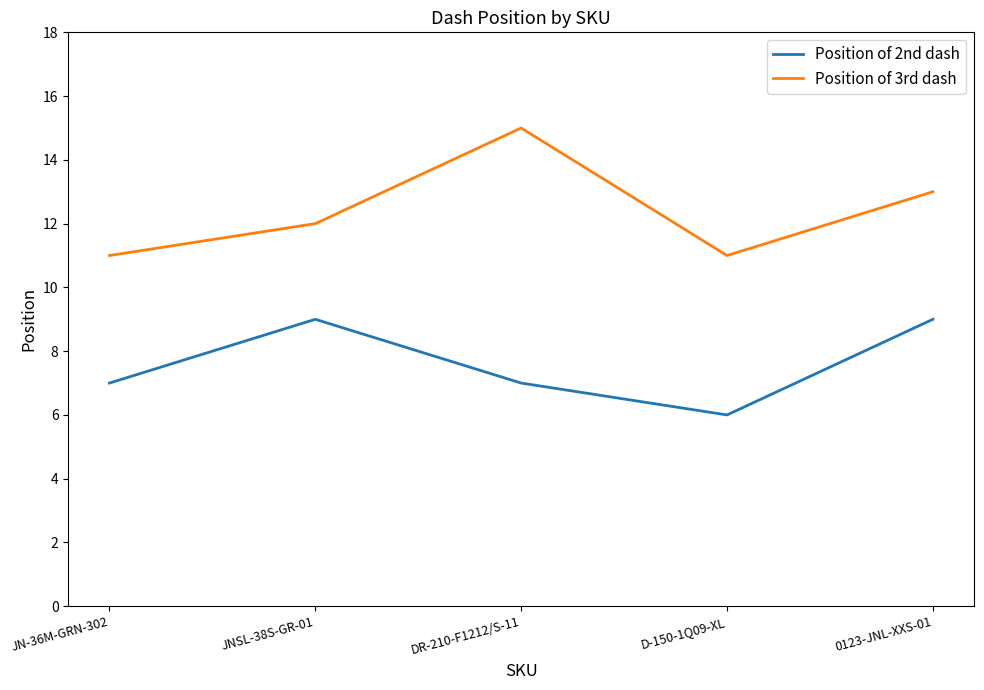

The Position of 3rd dash series shows 21 at JNSL-38S-GR-01. True or false?

False